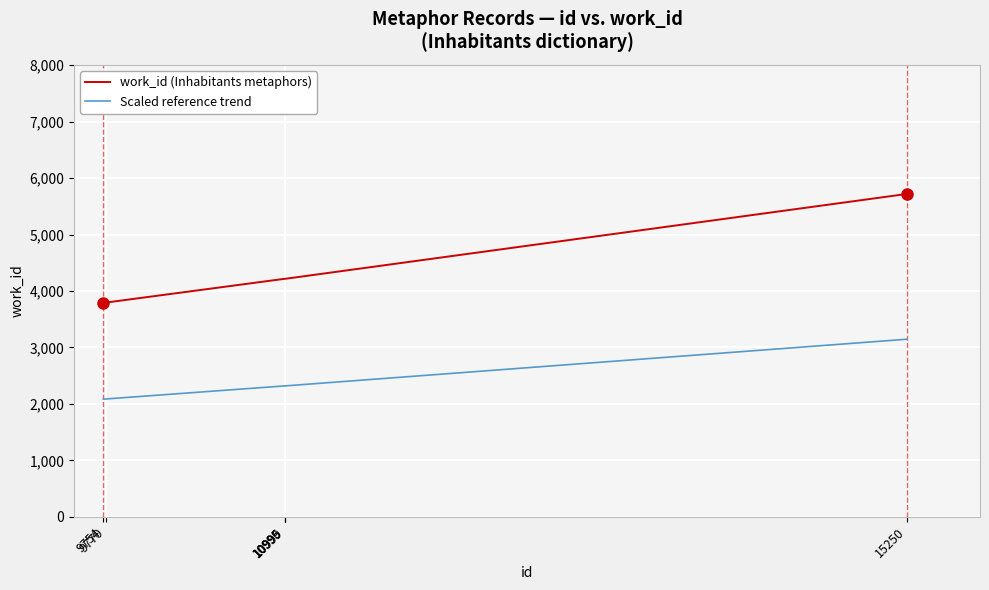

True or false: work_id (Inhabitants metaphors) has a value of 3626.2 at 15250.

False